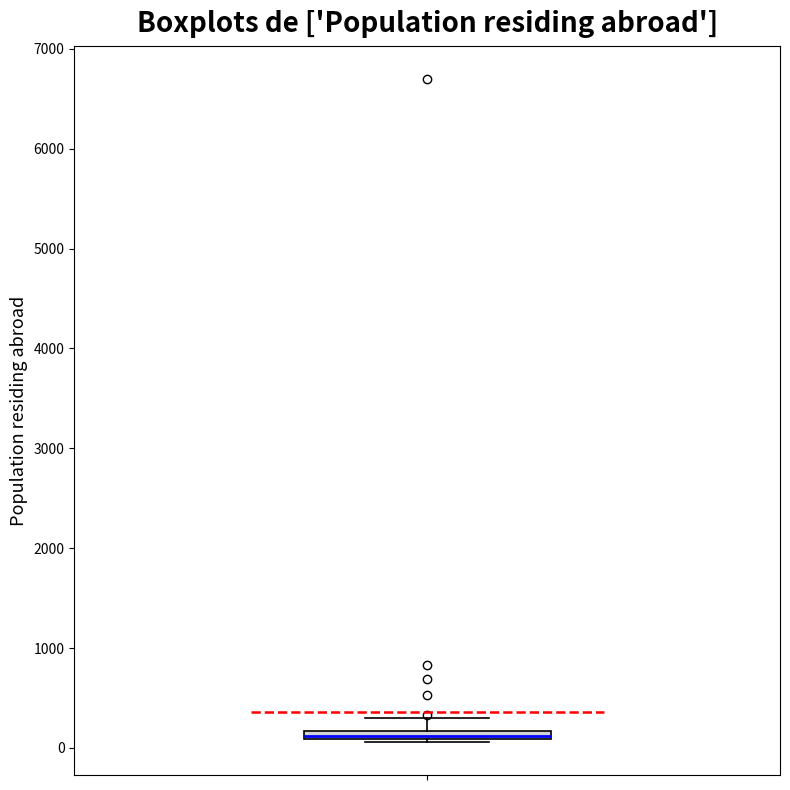

Where does the upper whisker of the box end on the y-axis? The values are not printed on the chart, so give them approximately, as read against the axis.

300